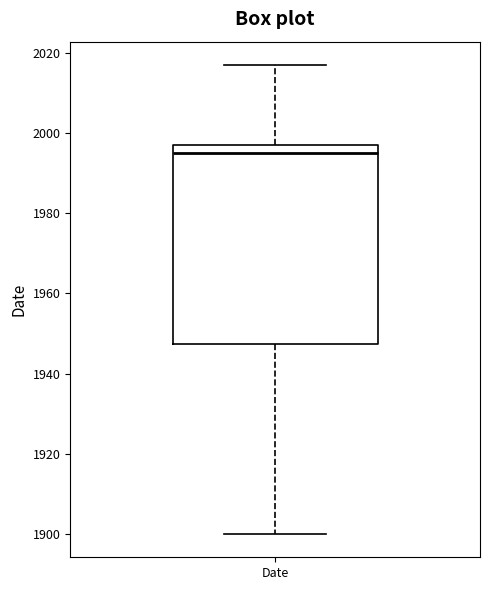

Read this box plot against the y-axis: the position of the median line, the range covered by the box, and the ends of both whiskers. The values are not printed on the chart, so give them approximately, as read against the axis.

median 1996, box 1948 to 1998, whiskers 1900 to 2018